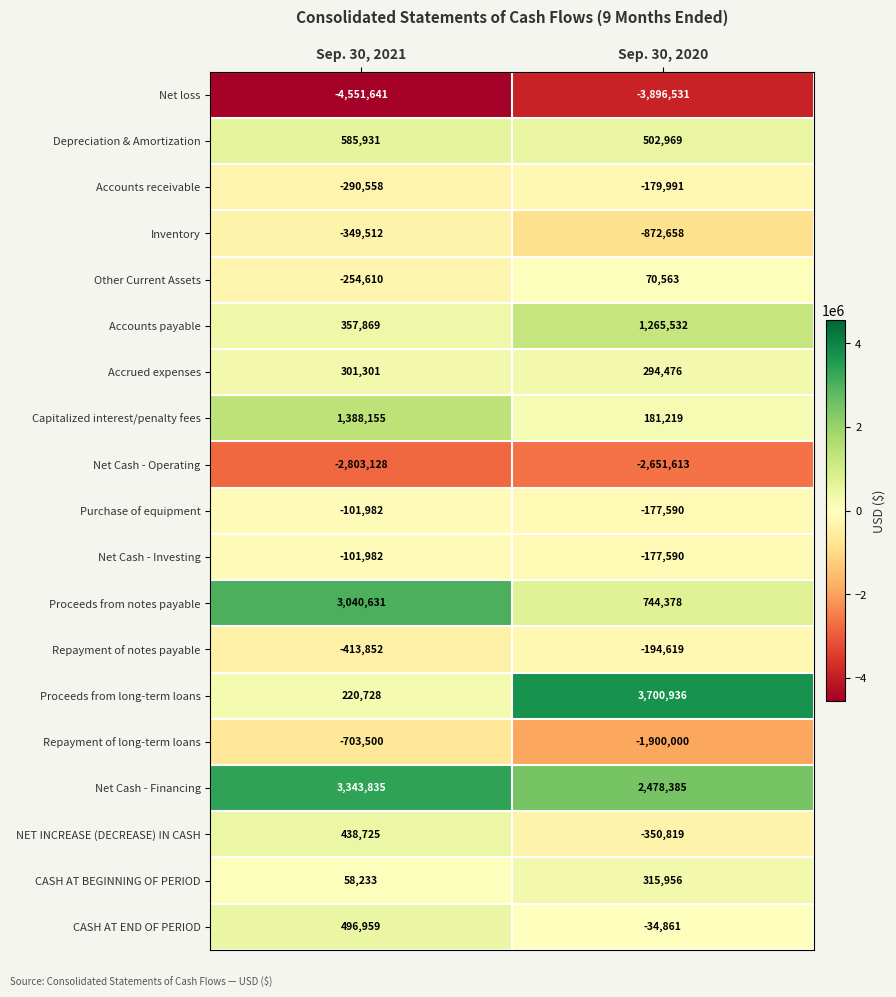

What is the sum of the Other Current Assets values at Sep. 30, 2020 and Sep. 30, 2021?

-184047